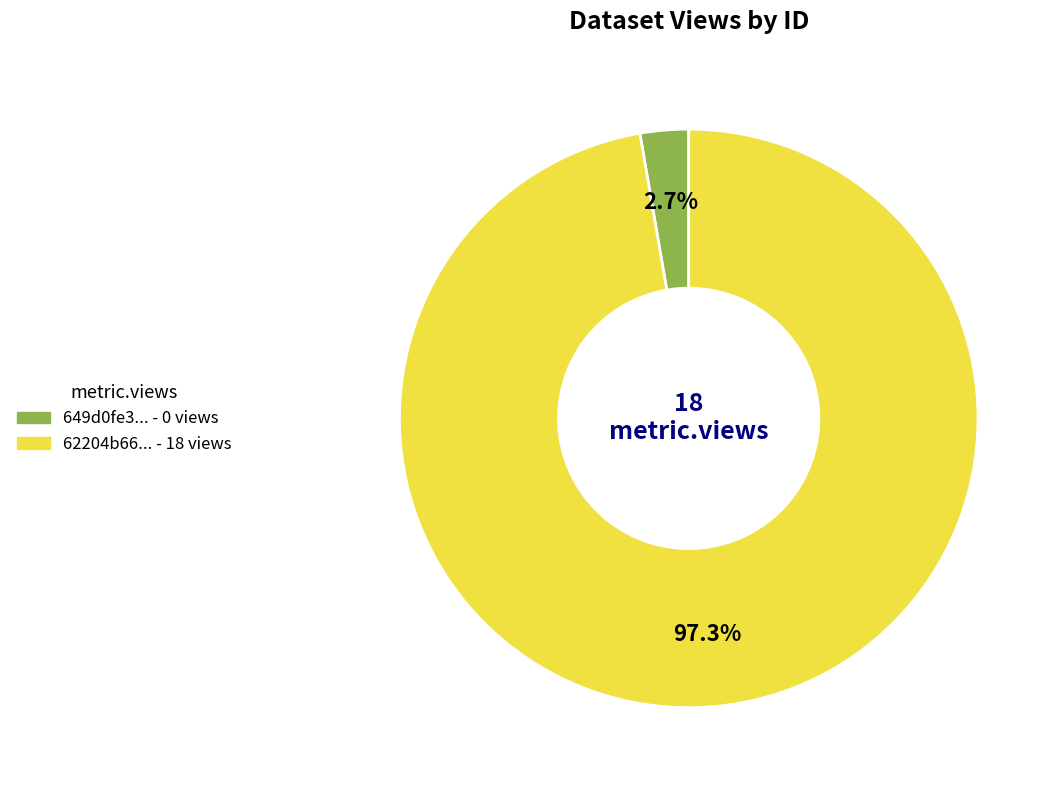

Is there a majority slice in this chart?

Yes